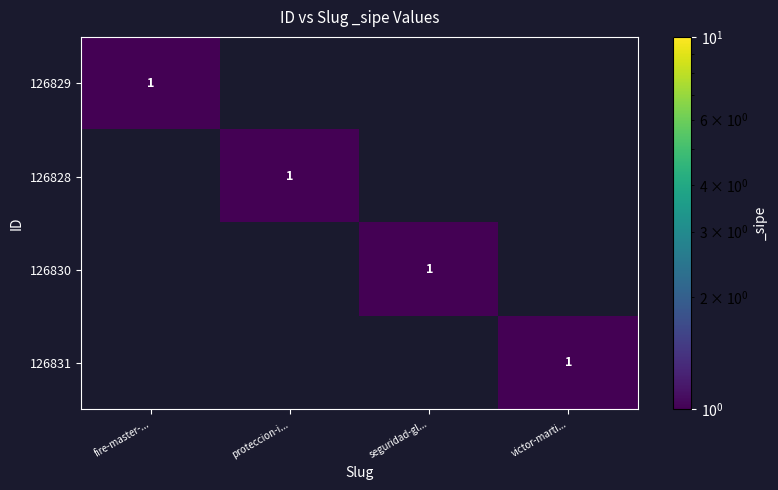

The value of 126828 at proteccion-i... is 0. True or false?

False